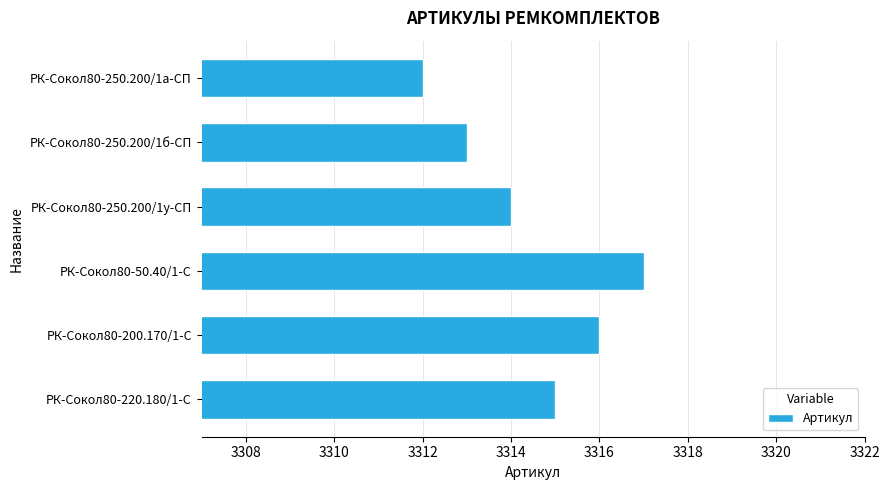

The chart shows a value of 5576 at РК-Сокол80-50.40/1-С. True or false?

False